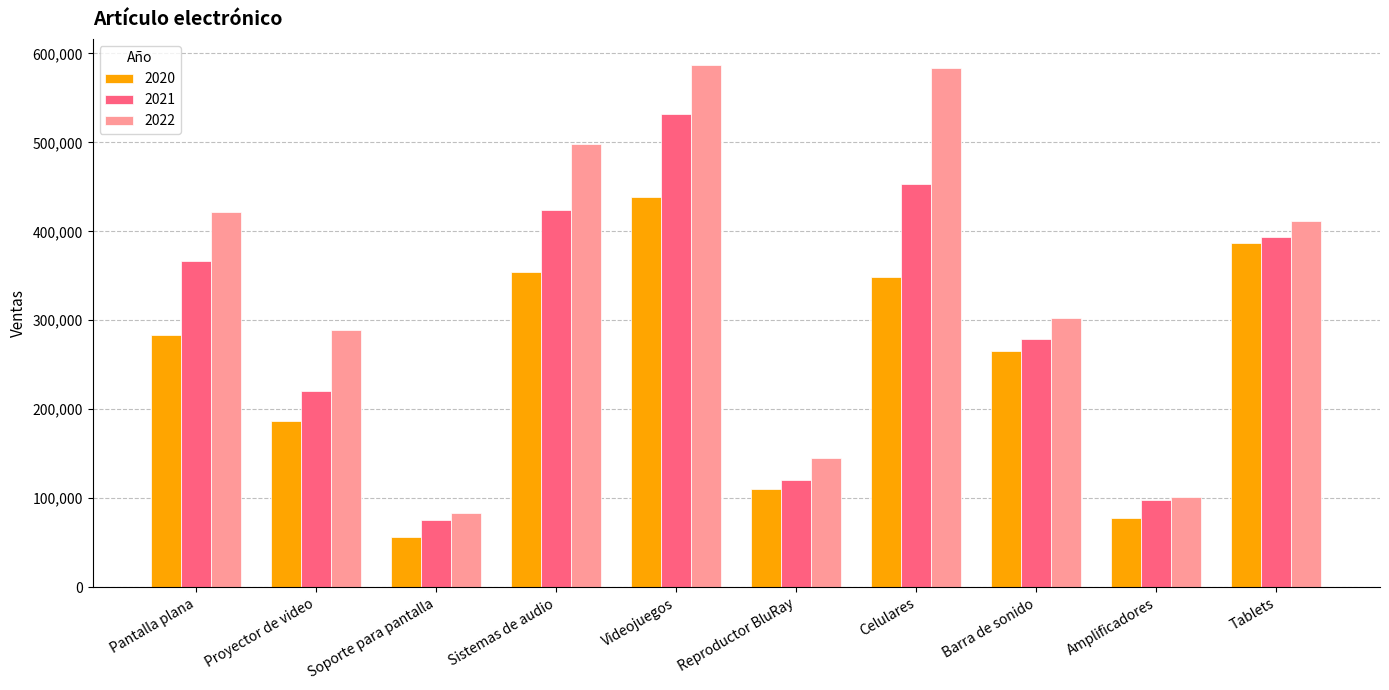

Is it true that 2020 equals 266000 at Barra de sonido?

True